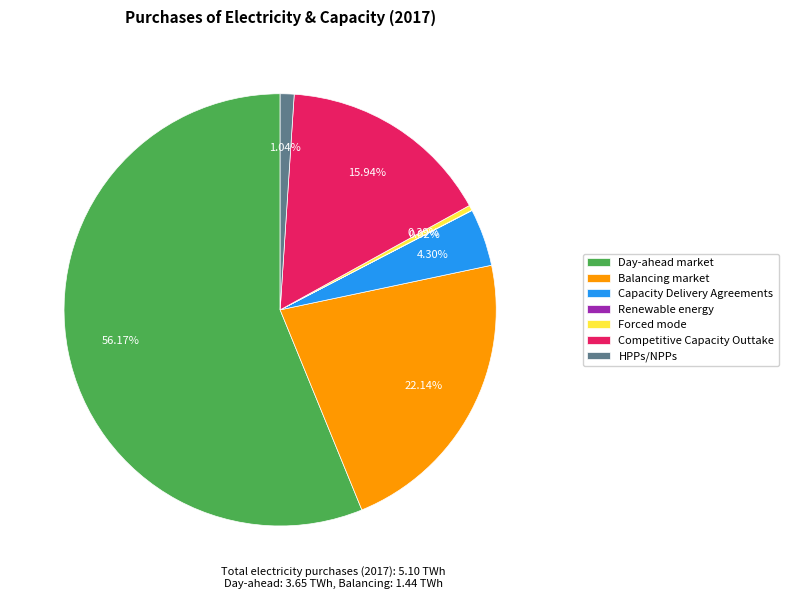

What portion of the pie excludes HPPs/NPPs?

99.0%